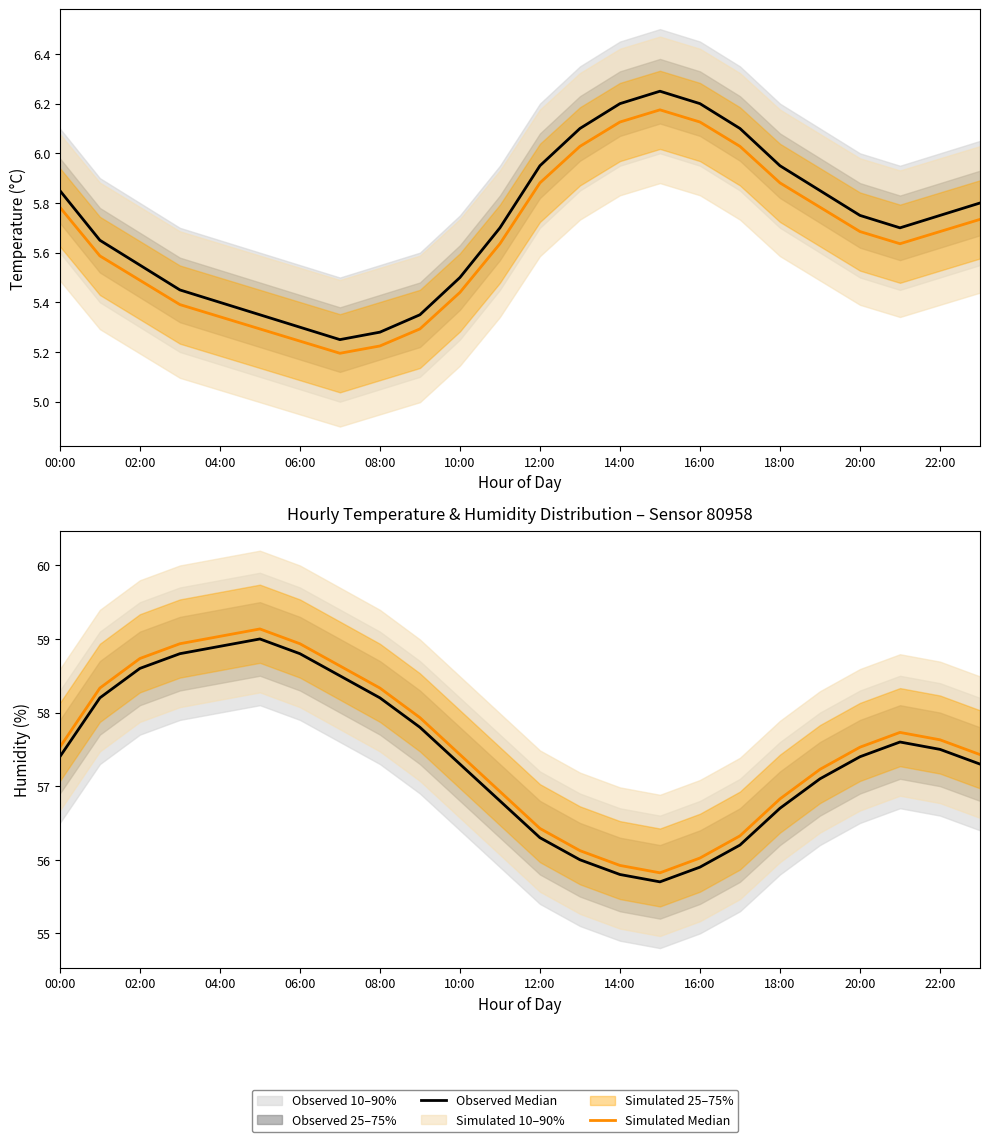

Which category has the lowest value across all series?

15